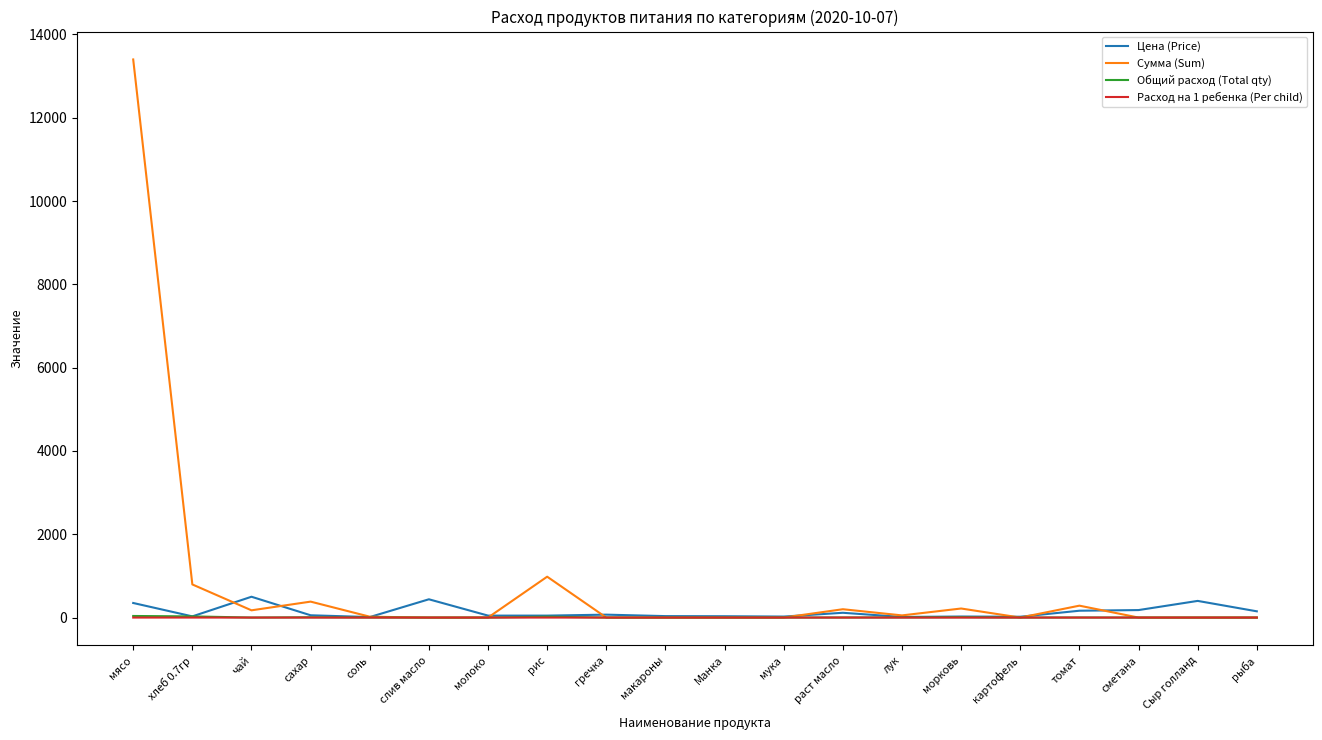

What is the maximum value shown in the chart?

13398.0